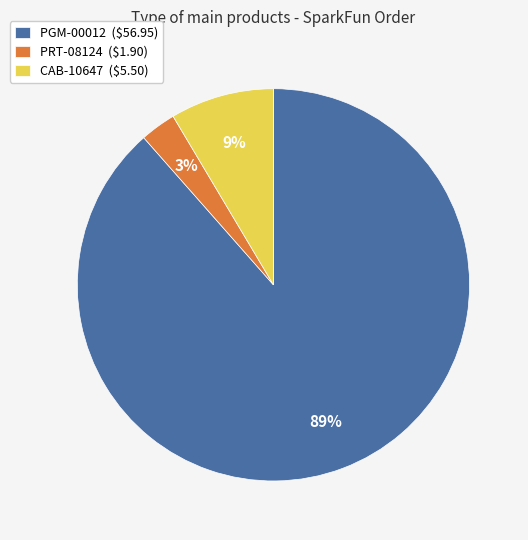

Which slice is the smallest?

PRT-08124